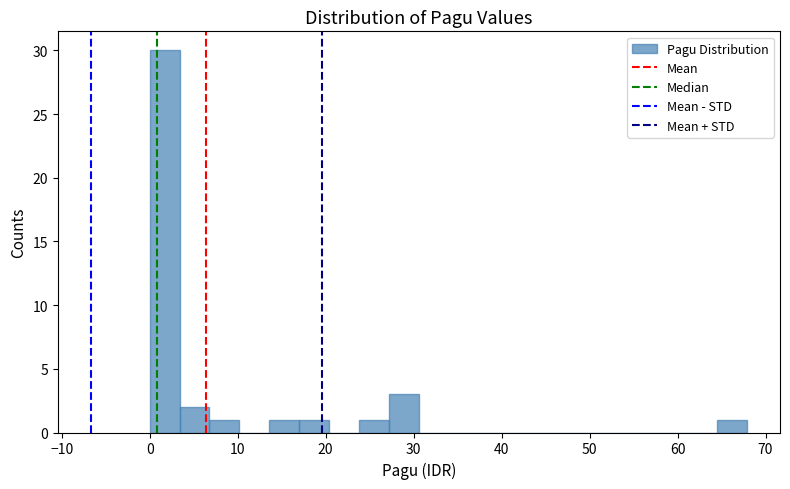

Read against the x-axis, roughly where is the centre of the tallest bar?

2